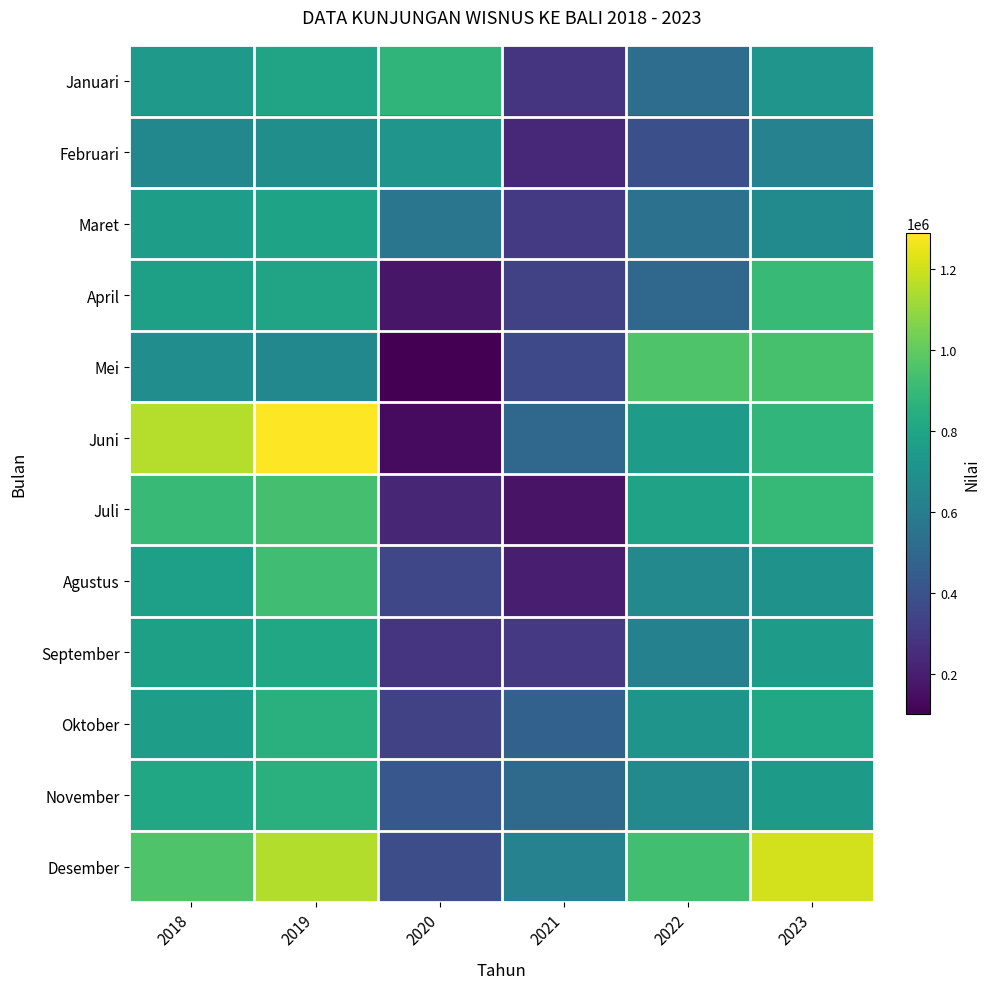

Reading left to right, extract all data points from this chart.

Januari: 2018=743456	2019=793527	2020=879702	2021=282248	2022=527447	2023=720164
Februari: 2018=655719	2019=692113	2020=721105	2021=240608	2022=389690	2023=629282
Maret: 2018=762622	2019=787616	2020=567452	2021=305579	2022=547726	2023=665751
April: 2018=777287	2019=795997	2020=175120	2021=330593	2022=500740	2023=900880
Mei: 2018=682521	2019=656082	2020=101948	2021=363959	2022=960692	2023=943713
Juni: 2018=1156151	2019=1287877	2020=137395	2021=498852	2022=753907	2023=883793
Juli: 2018=906347	2019=935930	2020=229112	2021=166718	2022=784205	2023=898260
Agustus: 2018=770364	2019=925360	2020=355732	2021=202187	2022=659567	2023=712860
September: 2018=774144	2019=812003	2020=283349	2021=298950	2022=622068	2023=755293
Oktober: 2018=762124	2019=853007	2020=337304	2021=468826	2022=718066	2023=813745
November: 2018=806397	2019=852626	2020=425097	2021=513482	2022=657949	2023=749268
Desember: 2018=960859	2019=1152901	2020=382841	2021=629590	2022=930917	2023=1204902